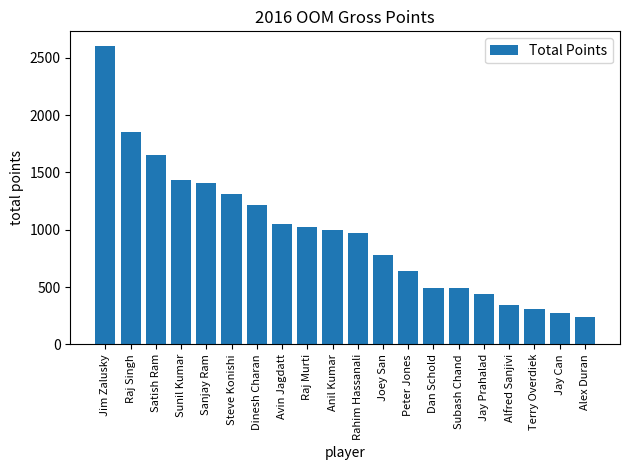

The chart shows a value of 1850.0 at Raj Singh. True or false?

True